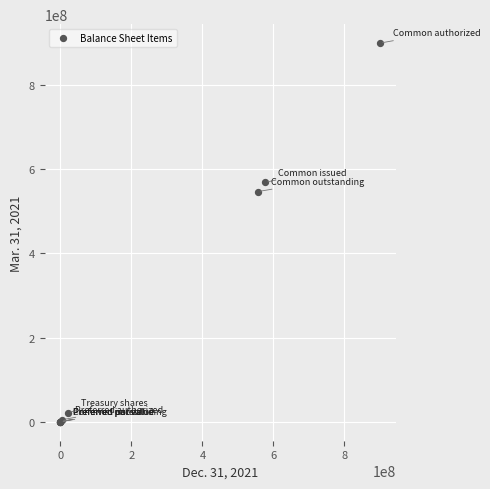

What Y value in the scatter plot is closest to 450000000?

547057188.0